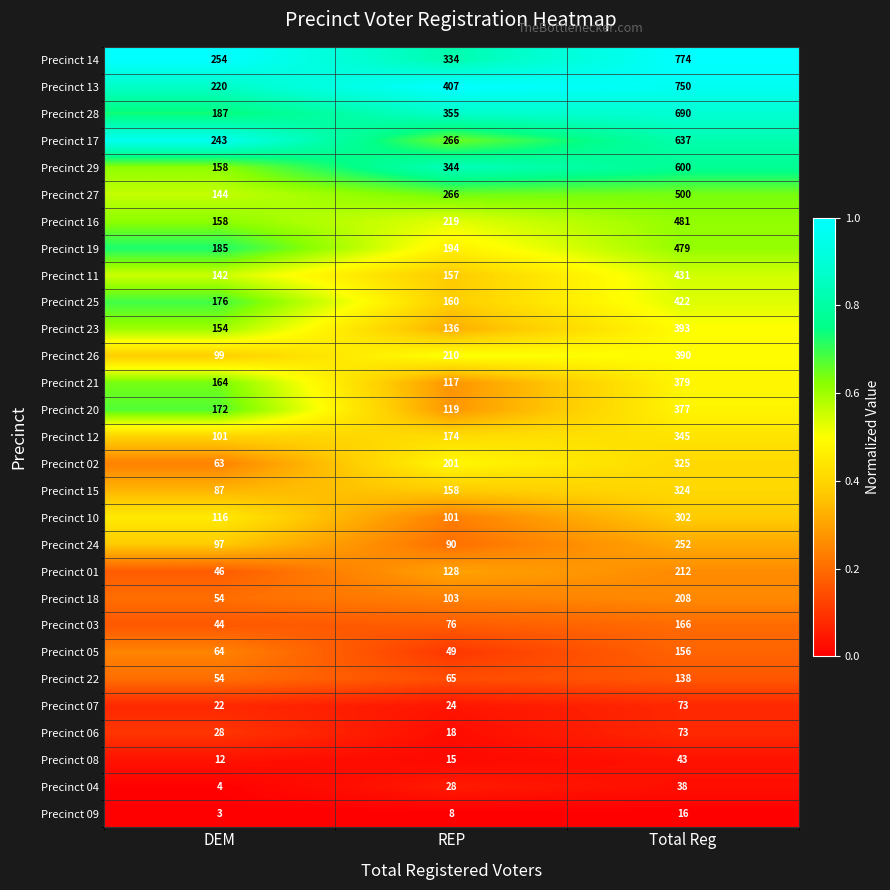

What is the sum of the Precinct 14 values at Total Reg and REP?

1108